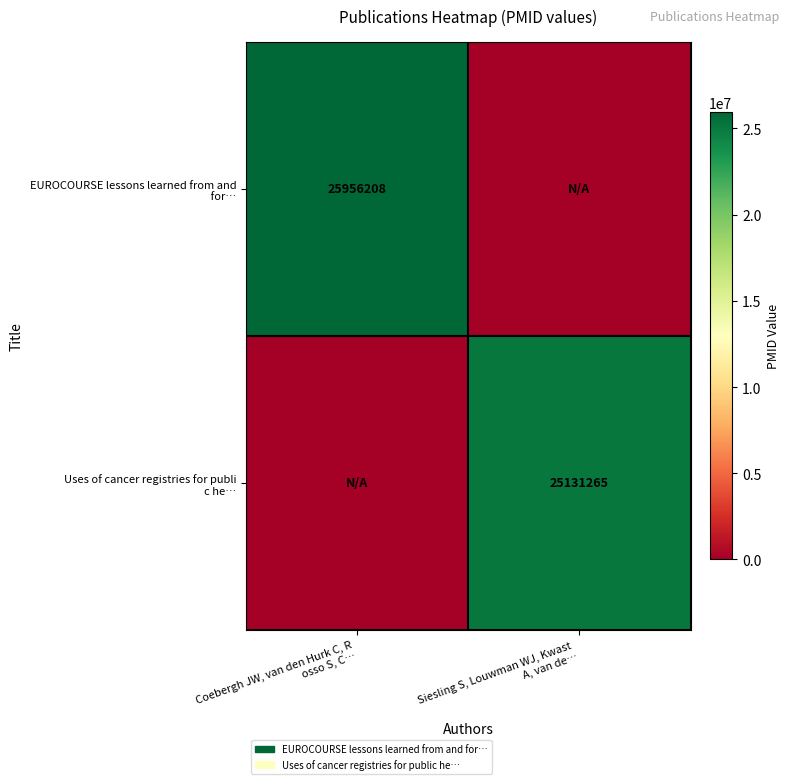

At which label does EUROCOURSE lessons learned from and for… reach its peak?

Coebergh JW, van den Hurk C, R osso S, C…